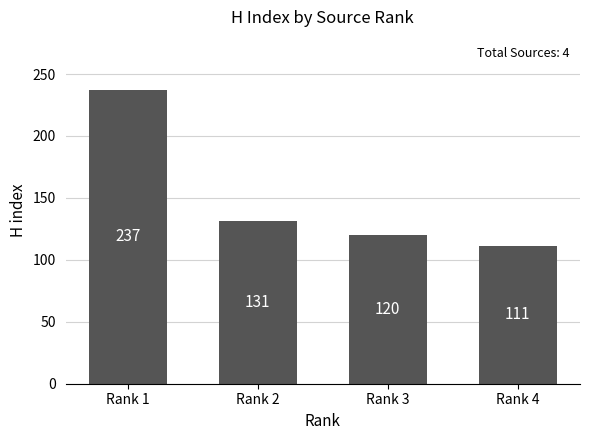

At which category does the chart reach its minimum across all series?

Rank 4